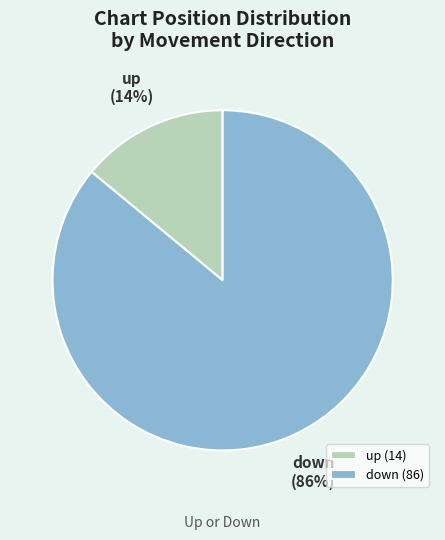

To the nearest percent, what is the difference between the up and down slice percentages?

72%